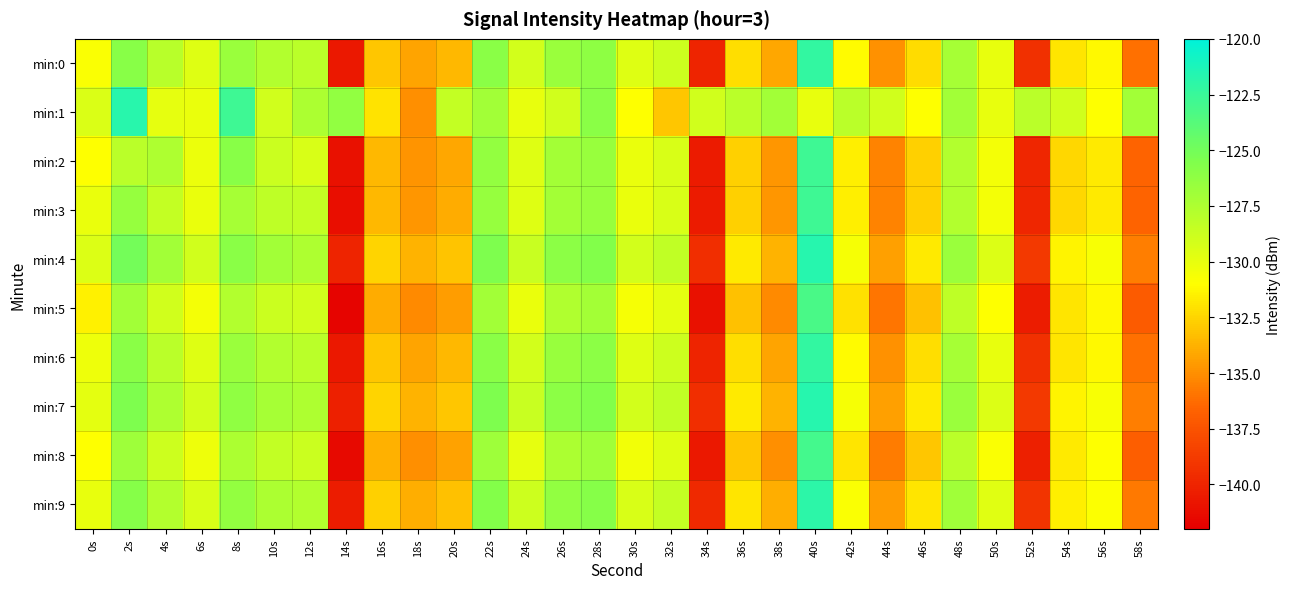

Reading left to right, list all the values displayed in this chart.

min:0: 0s=-130.8	2s=-125.9	4s=-128.0	6s=-129.6	8s=-126.7	10s=-127.7	12s=-128.0	14s=-140.7	16s=-133.0	18s=-134.2	20s=-133.5	22s=-126.0	24s=-129.1	26s=-126.6	28s=-126.1	30s=-129.6	32s=-128.8	34s=-140.0	36s=-132.2	38s=-134.2	40s=-122.2	42s=-131.1	44s=-134.9	46s=-132.2	48s=-127.2	50s=-130.0	52s=-139.4	54s=-131.9	56s=-131.2	58s=-136.1
min:1: 0s=-129.4	2s=-121.8	4s=-129.9	6s=-130.1	8s=-122.7	10s=-129.0	12s=-127.4	14s=-126.3	16s=-131.9	18s=-135.0	20s=-128.5	22s=-127.0	24s=-130.0	26s=-129.0	28s=-126.0	30s=-131.0	32s=-133.0	34s=-129.0	36s=-128.0	38s=-127.0	40s=-130.0	42s=-128.0	44s=-129.0	46s=-131.0	48s=-127.0	50s=-130.0	52s=-128.0	54s=-129.0	56s=-131.0	58s=-127.0
min:2: 0s=-131.0	2s=-128.0	4s=-127.5	6s=-130.2	8s=-125.9	10s=-128.7	12s=-129.3	14s=-141.0	16s=-133.5	18s=-134.8	20s=-134.1	22s=-126.4	24s=-129.6	26s=-127.1	28s=-126.6	30s=-130.1	32s=-129.3	34s=-140.5	36s=-132.7	38s=-134.7	40s=-122.7	42s=-131.6	44s=-135.4	46s=-132.7	48s=-127.7	50s=-130.5	52s=-139.9	54s=-132.4	56s=-131.7	58s=-136.6
min:3: 0s=-130.1	2s=-126.5	4s=-128.5	6s=-130.1	8s=-127.2	10s=-128.2	12s=-128.5	14s=-141.2	16s=-133.5	18s=-134.7	20s=-134.0	22s=-126.5	24s=-129.6	26s=-127.1	28s=-126.6	30s=-130.1	32s=-129.3	34s=-140.5	36s=-132.7	38s=-134.7	40s=-122.7	42s=-131.6	44s=-135.4	46s=-132.7	48s=-127.7	50s=-130.5	52s=-139.9	54s=-132.4	56s=-131.7	58s=-136.6
min:4: 0s=-129.5	2s=-125.0	4s=-127.0	6s=-129.0	8s=-126.0	10s=-127.0	12s=-127.5	14s=-140.0	16s=-132.5	18s=-133.7	20s=-133.1	22s=-125.5	24s=-128.6	26s=-126.1	28s=-125.6	30s=-129.1	32s=-128.3	34s=-139.5	36s=-131.7	38s=-133.7	40s=-121.7	42s=-130.6	44s=-134.4	46s=-131.7	48s=-126.7	50s=-129.5	52s=-138.9	54s=-131.4	56s=-130.7	58s=-135.6
min:5: 0s=-131.5	2s=-127.0	4s=-129.0	6s=-130.5	8s=-127.7	10s=-128.7	12s=-129.0	14s=-141.7	16s=-134.0	18s=-135.2	20s=-134.5	22s=-127.0	24s=-130.1	26s=-127.6	28s=-127.1	30s=-130.6	32s=-129.8	34s=-141.0	36s=-133.2	38s=-135.2	40s=-123.2	42s=-132.1	44s=-135.9	46s=-133.2	48s=-128.2	50s=-131.0	52s=-140.4	54s=-131.9	56s=-131.2	58s=-137.1
min:6: 0s=-130.3	2s=-126.0	4s=-128.0	6s=-129.6	8s=-126.7	10s=-127.7	12s=-128.0	14s=-140.7	16s=-133.0	18s=-134.2	20s=-133.5	22s=-126.0	24s=-129.1	26s=-126.6	28s=-126.1	30s=-129.6	32s=-128.8	34s=-140.0	36s=-132.2	38s=-134.2	40s=-122.2	42s=-131.1	44s=-134.9	46s=-132.2	48s=-127.2	50s=-130.0	52s=-139.4	54s=-131.9	56s=-131.2	58s=-136.1
min:7: 0s=-129.8	2s=-125.5	4s=-127.5	6s=-129.1	8s=-126.2	10s=-127.2	12s=-127.5	14s=-140.2	16s=-132.5	18s=-133.7	20s=-133.0	22s=-125.5	24s=-128.6	26s=-126.1	28s=-125.6	30s=-129.1	32s=-128.3	34s=-139.5	36s=-131.7	38s=-133.7	40s=-121.7	42s=-130.6	44s=-134.4	46s=-131.7	48s=-126.7	50s=-129.5	52s=-138.9	54s=-131.4	56s=-130.7	58s=-135.6
min:8: 0s=-131.0	2s=-126.8	4s=-128.8	6s=-130.3	8s=-127.4	10s=-128.4	12s=-128.7	14s=-141.4	16s=-133.8	18s=-135.0	20s=-134.3	22s=-126.8	24s=-129.9	26s=-127.4	28s=-126.9	30s=-130.4	32s=-129.6	34s=-140.7	36s=-133.0	38s=-135.0	40s=-123.0	42s=-131.9	44s=-135.7	46s=-133.0	48s=-128.0	50s=-130.8	52s=-140.2	54s=-131.7	56s=-131.0	58s=-136.9
min:9: 0s=-130.0	2s=-125.8	4s=-127.8	6s=-129.3	8s=-126.4	10s=-127.4	12s=-127.7	14s=-140.4	16s=-132.7	18s=-133.9	20s=-133.2	22s=-125.7	24s=-128.8	26s=-126.3	28s=-125.8	30s=-129.3	32s=-128.5	34s=-139.7	36s=-131.9	38s=-133.9	40s=-121.9	42s=-130.8	44s=-134.6	46s=-131.9	48s=-126.9	50s=-129.7	52s=-139.1	54s=-131.6	56s=-130.9	58s=-135.8